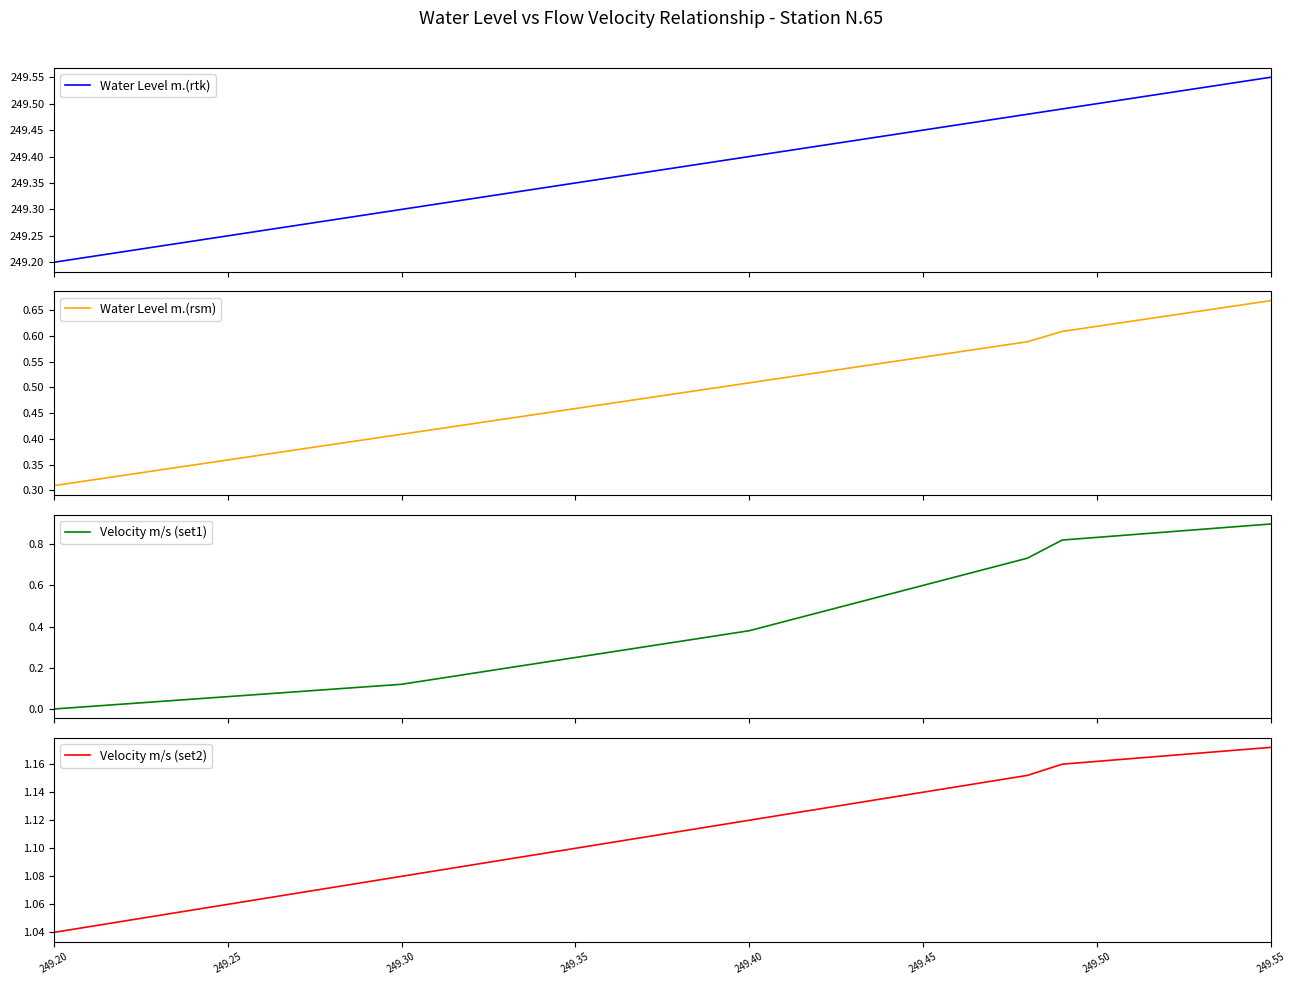

Is it true that Velocity m/s (set2) equals 1.1 at 24?

True